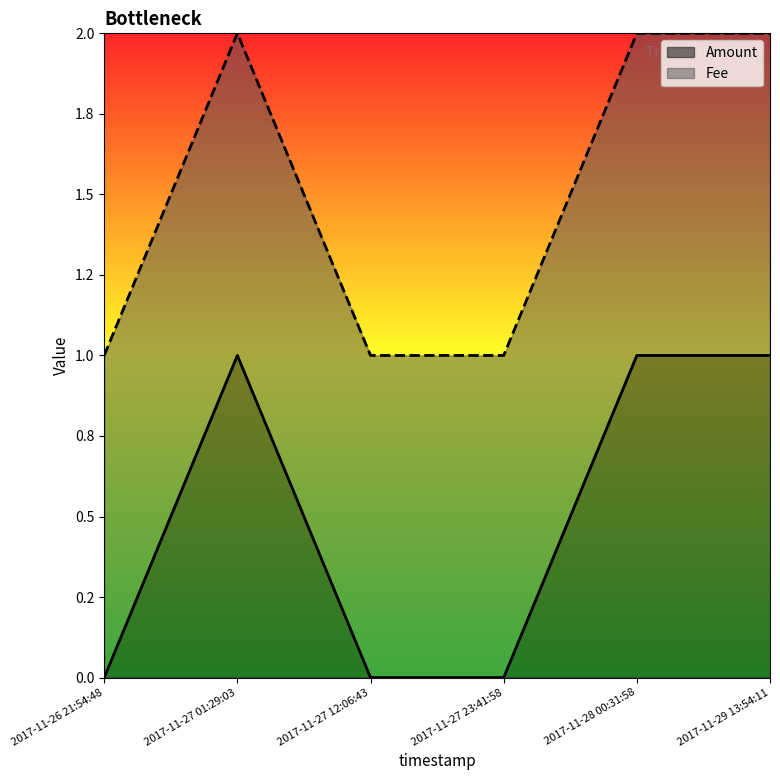

Between 2017-11-29 13:54:11 and 2017-11-27 12:06:43, which is larger?

2017-11-29 13:54:11